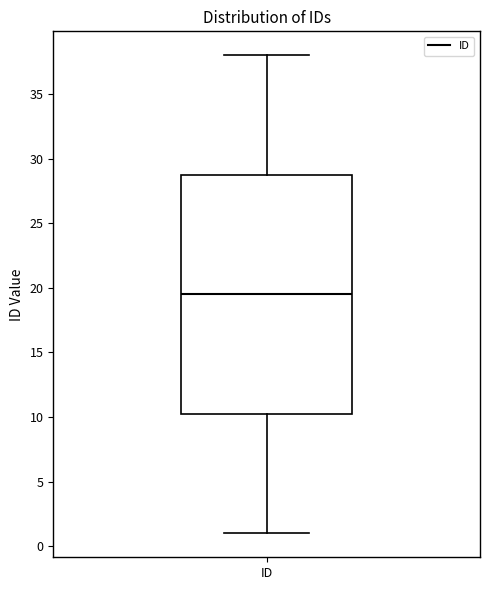

Where does the median line of the box for ID sit on the y-axis? The values are not printed on the chart, so give them approximately, as read against the axis.

19.5